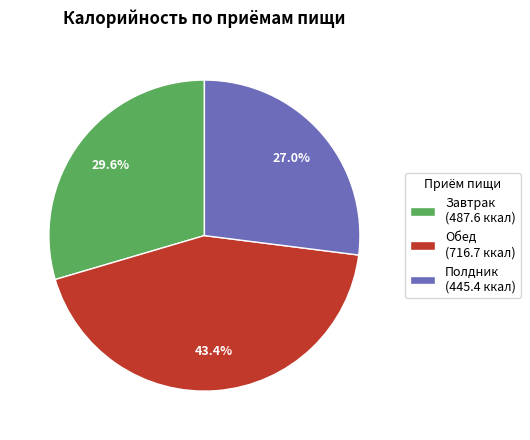

Approximately how many times larger is the value at Завтрак (487.6 ккал) compared to Обед (716.7 ккал)?

0.7